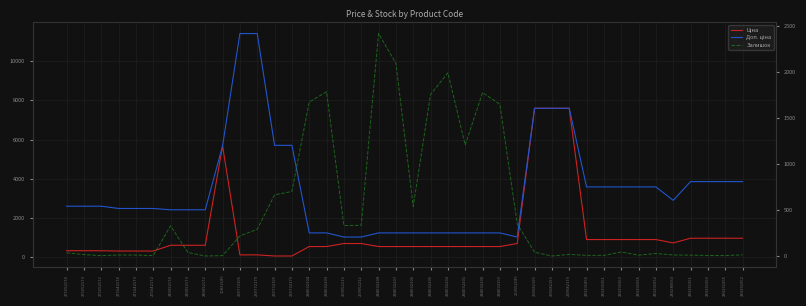

Which series has the widest spread of values?

Доп. ціна